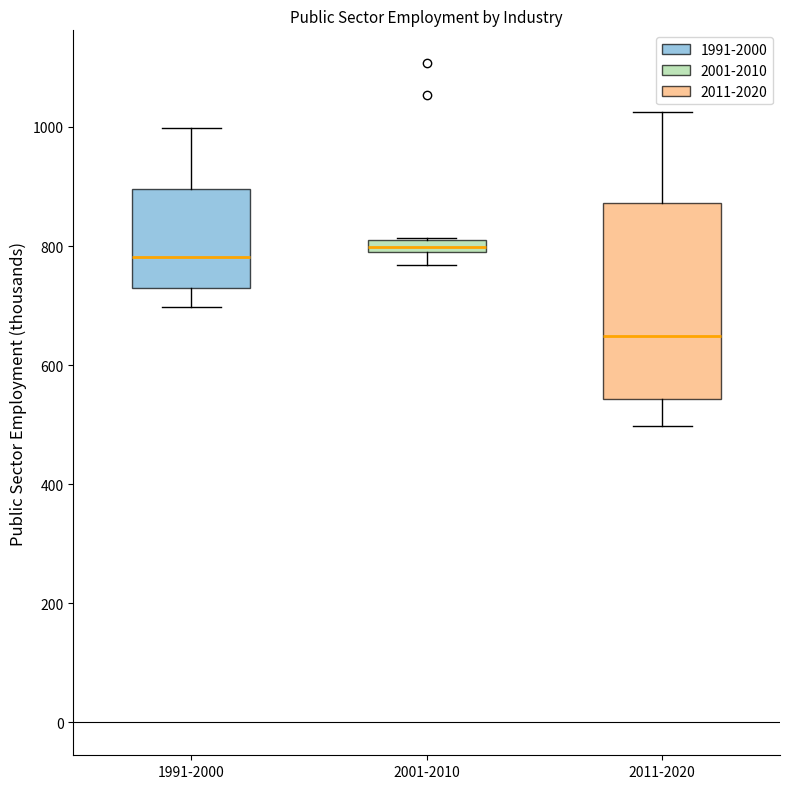

Comparing the boxes themselves (not the whiskers), which one is the tallest?

2011-2020